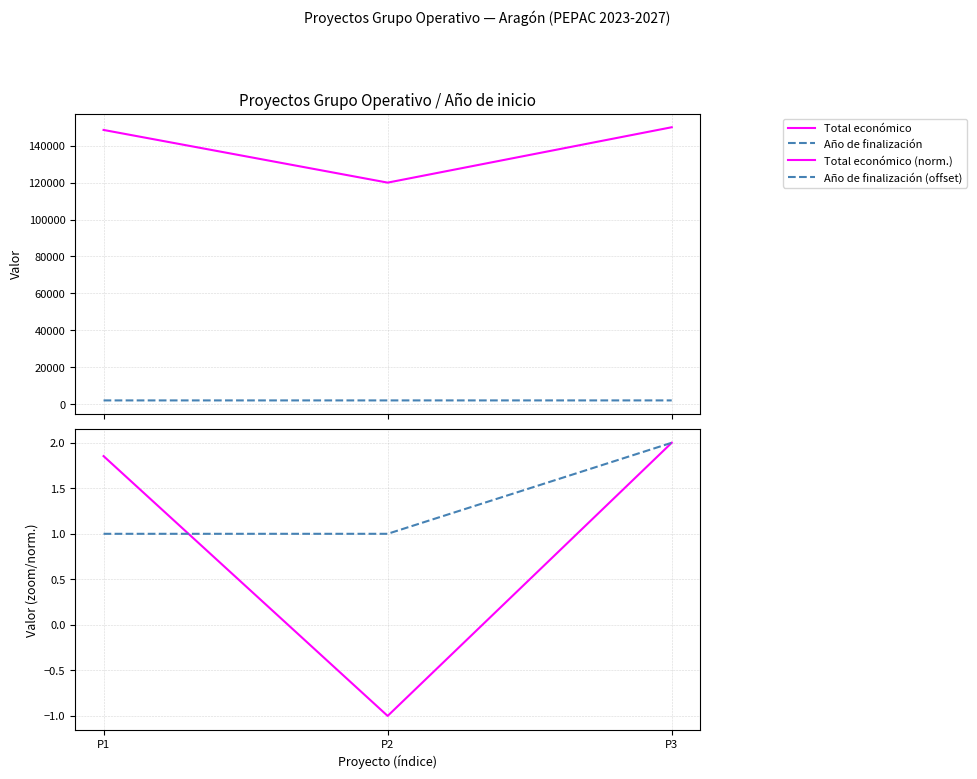

Which label corresponds to the largest value in the chart?

P3